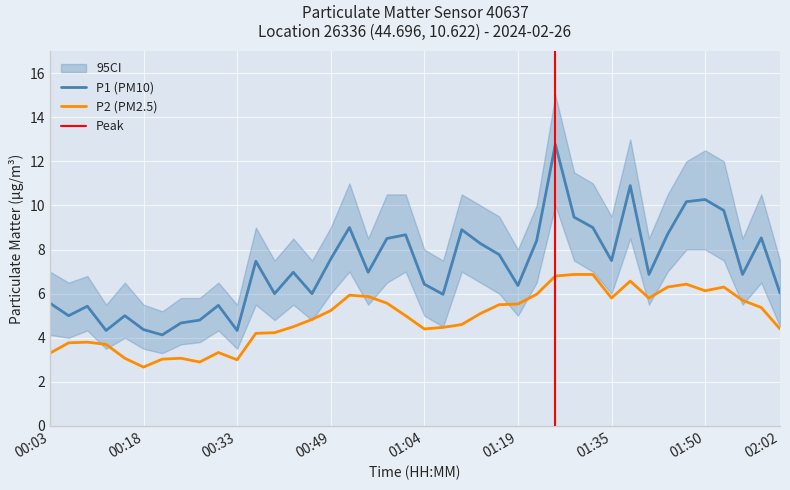

True or false: P1 and P2 cross at least once.

False